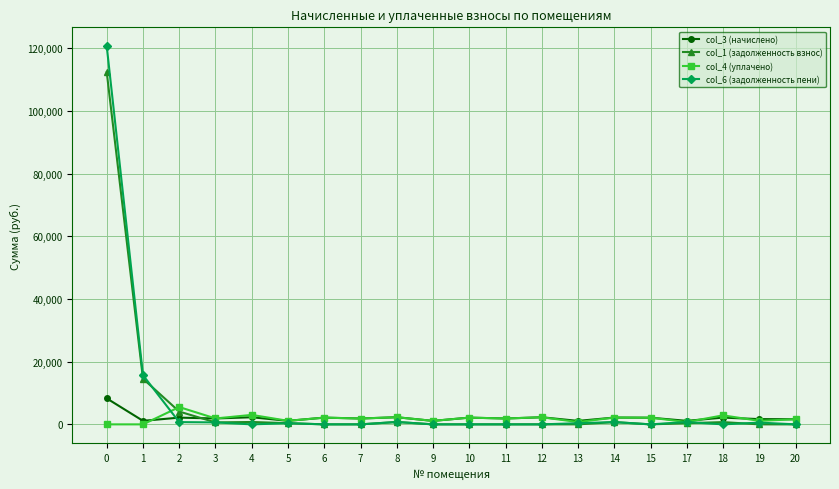

What is the maximum value shown in the chart?

120690.1